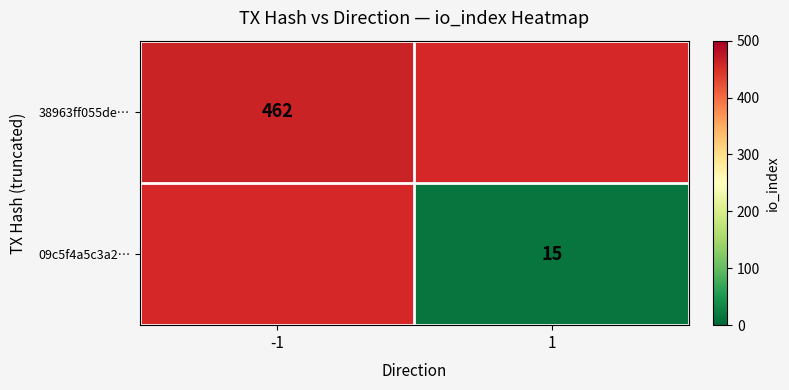

True or false: 38963ff055de… has a value of 194 at -1.

False